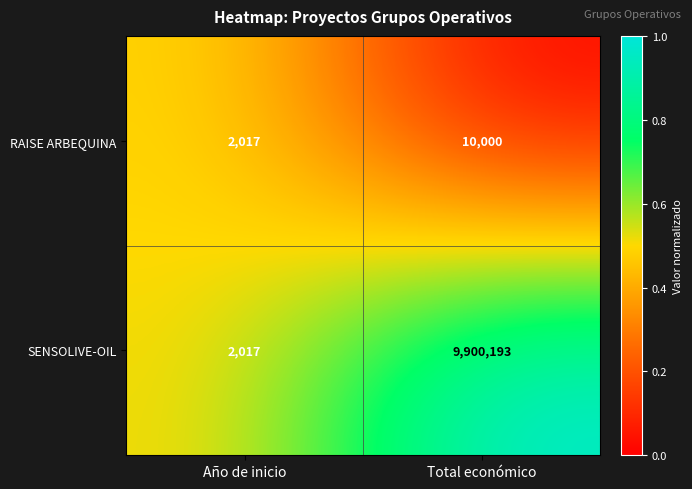

Which series has the largest total across all categories?

SENSOLIVE-OIL